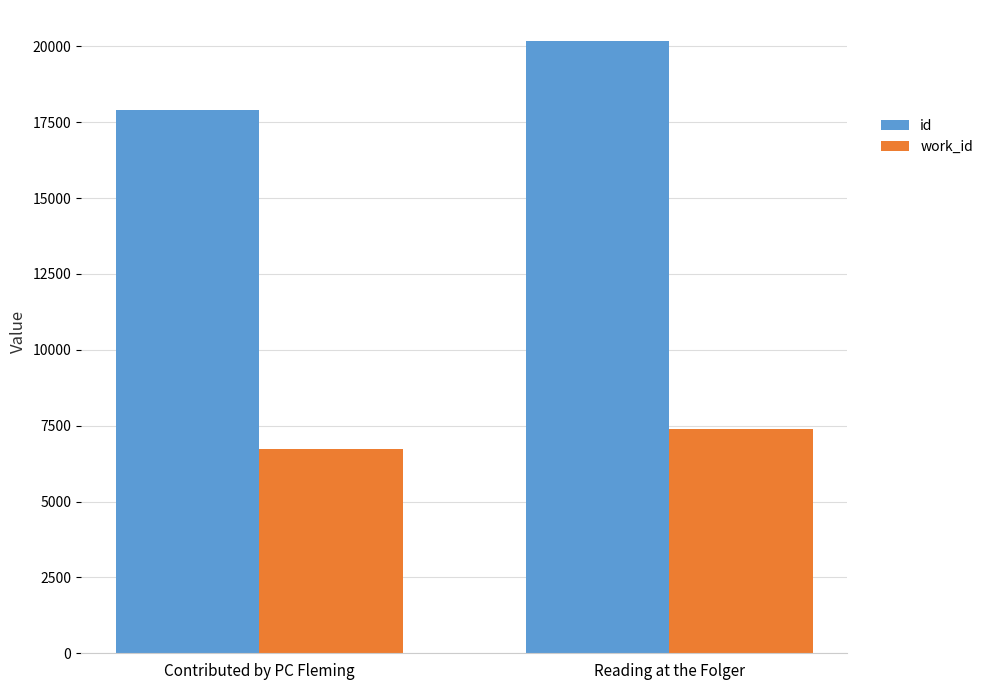

Reading left to right, transcribe all the data shown in this chart.

id: 17908	20189
work_id: 6729	7391